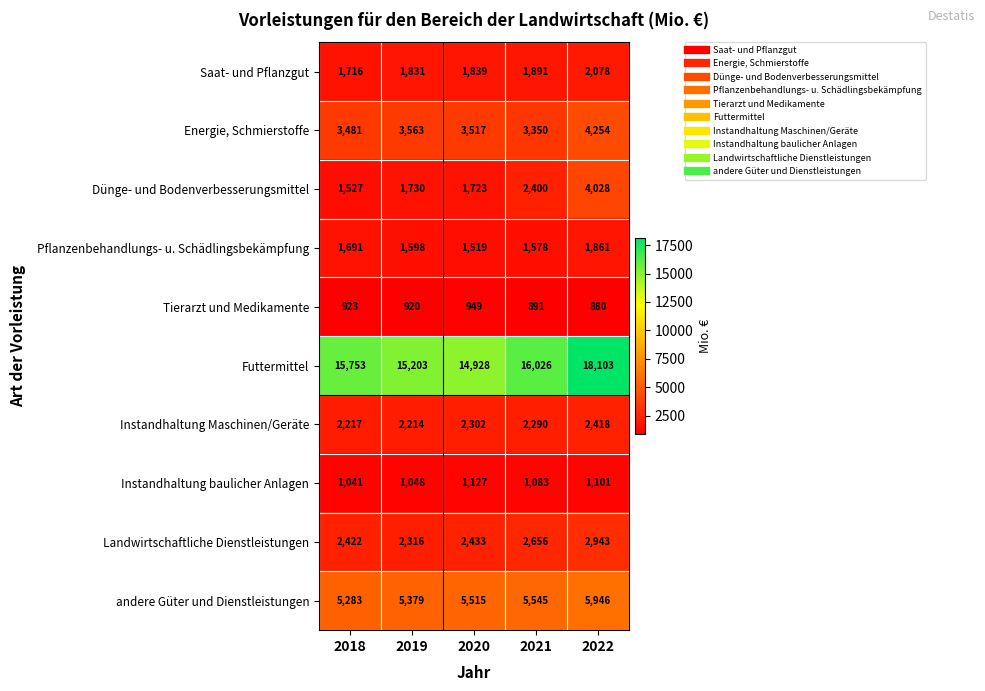

Is it true that Instandhaltung baulicher Anlagen equals 559 at 2022?

False